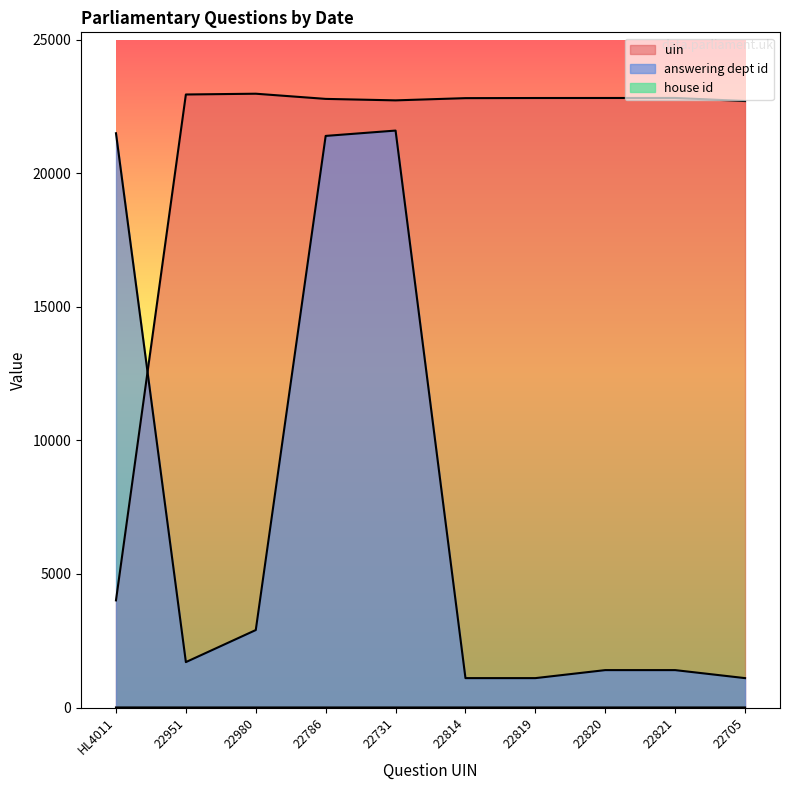

How many data points in uin_numeric are less than 22819?

5